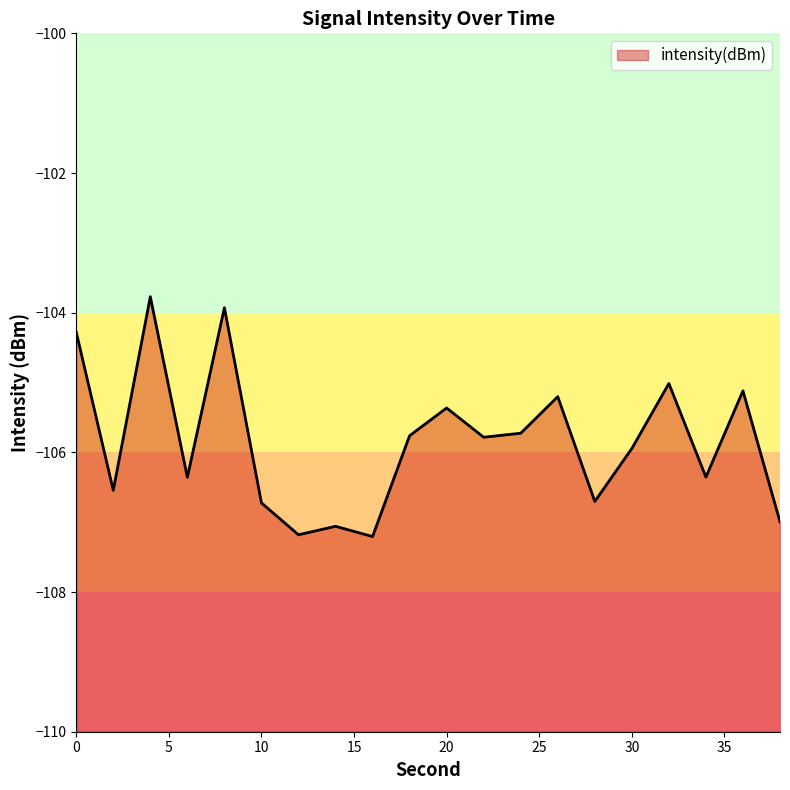

Reading right to left, list all the values displayed in this chart.

38=-107.0	36=-105.1	34=-106.4	32=-105.0	30=-105.9	28=-106.7	26=-105.2	24=-105.7	22=-105.8	20=-105.4	18=-105.8	16=-107.2	14=-107.1	12=-107.2	10=-106.7	8=-103.9	6=-106.4	4=-103.8	2=-106.5	0=-104.3